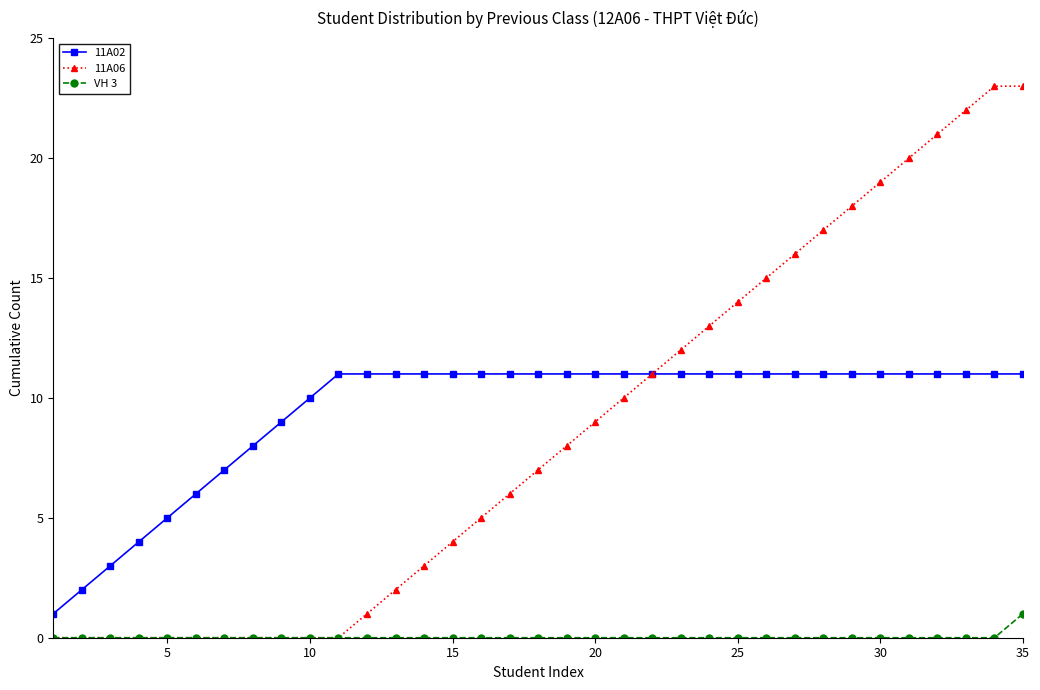

True or false: 11A02 and VH 3 intersect in this chart.

False